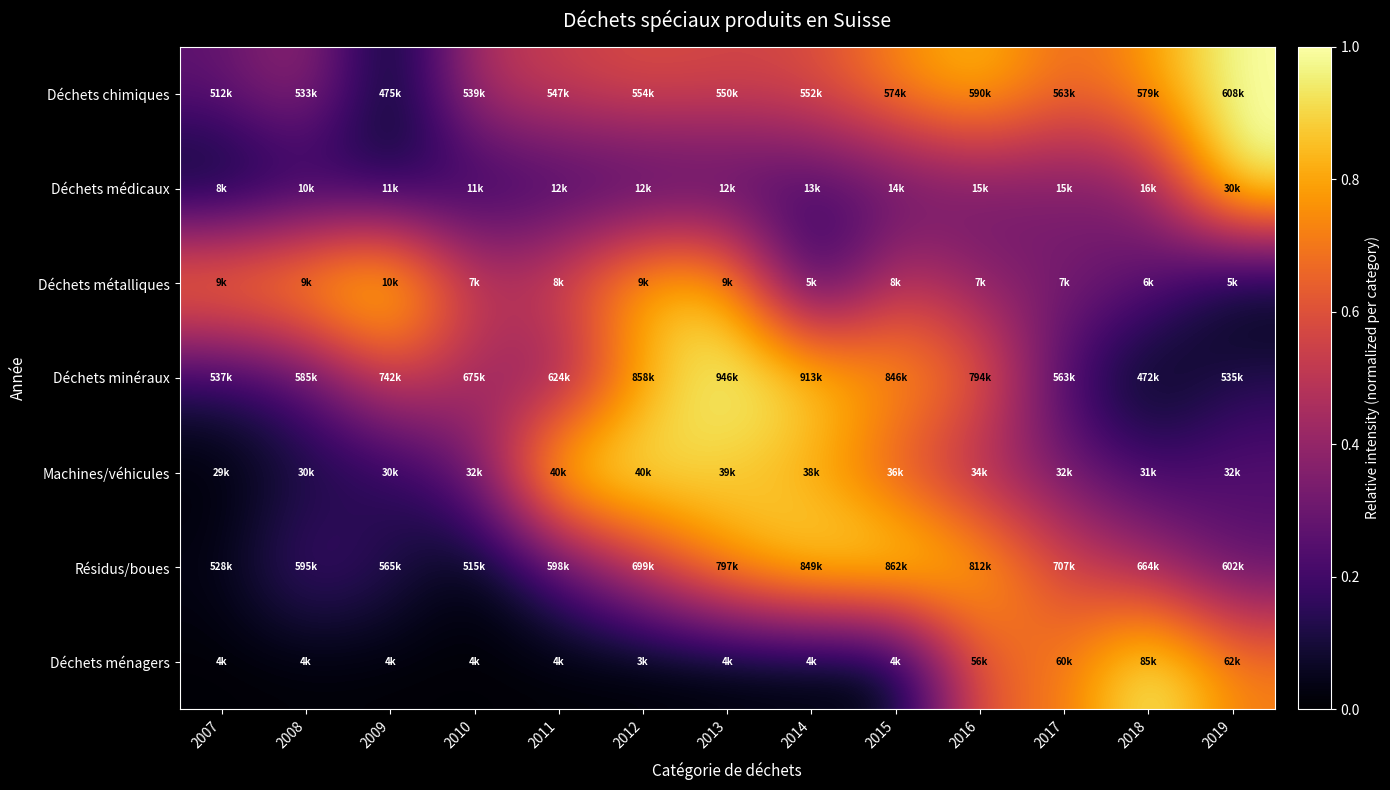

What is the spread (max minus min) of values at 2019?

1.0